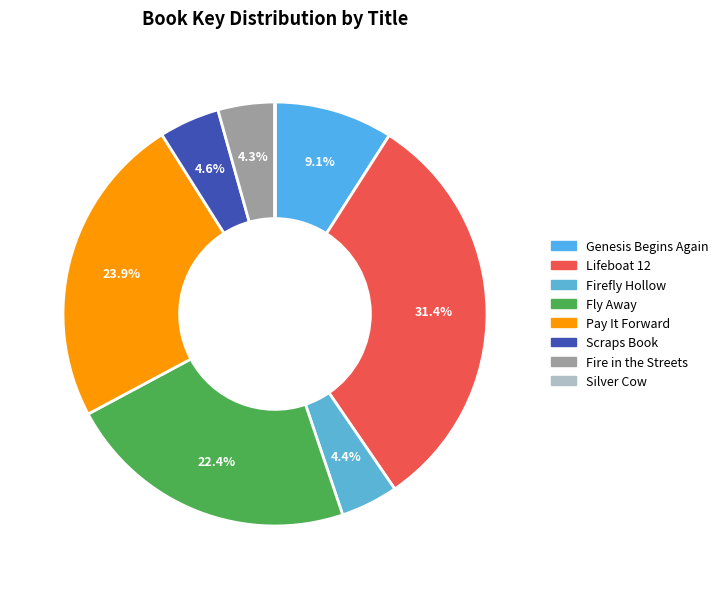

How many segments does this pie chart have?

8